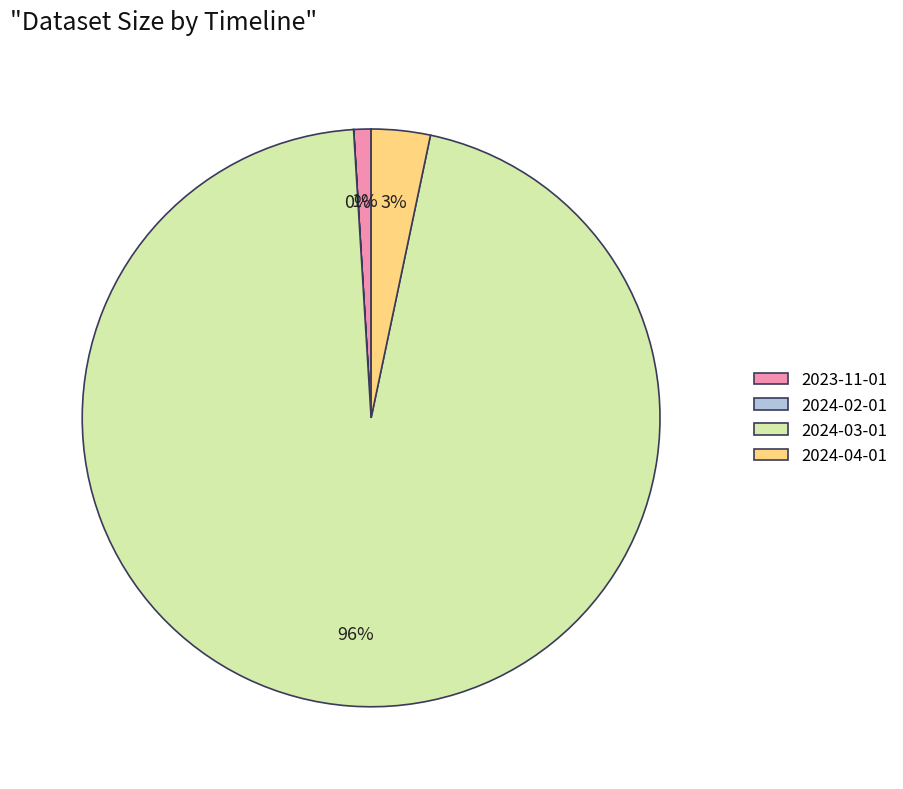

What percentage is the 2024-04-01 slice, to the nearest percent?

3%